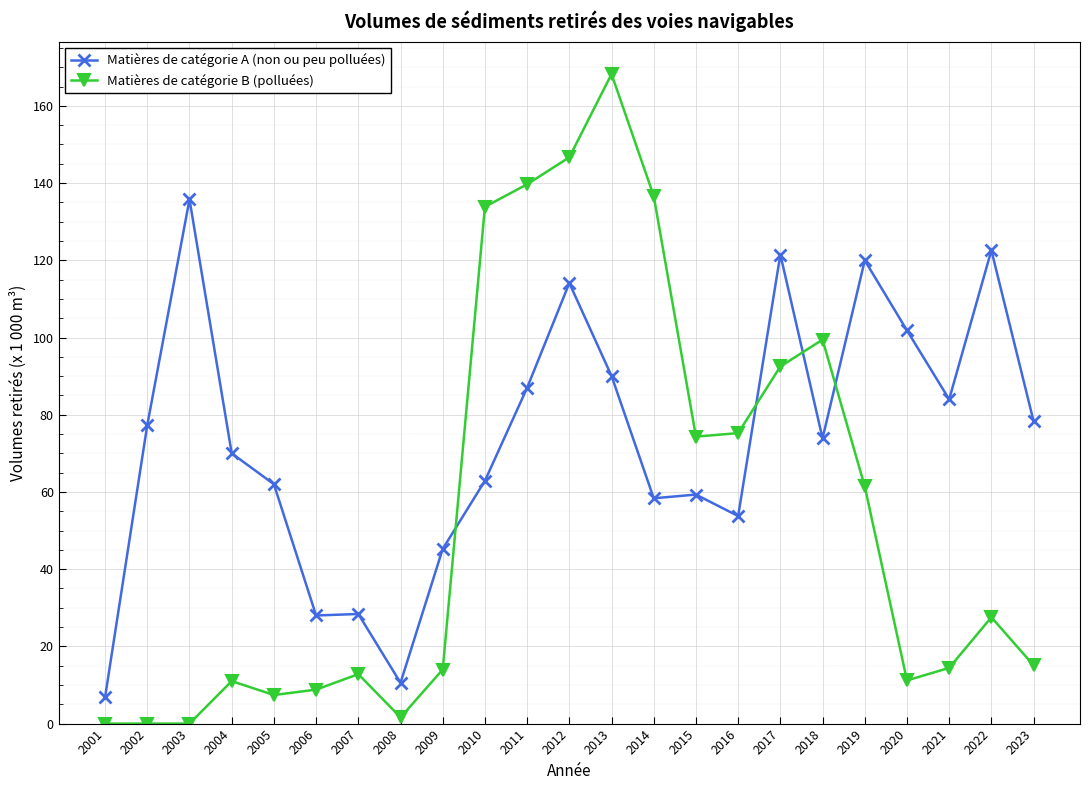

Which series changed the most between 2007 and 2009?

Matières de catégorie A (non ou peu polluées)